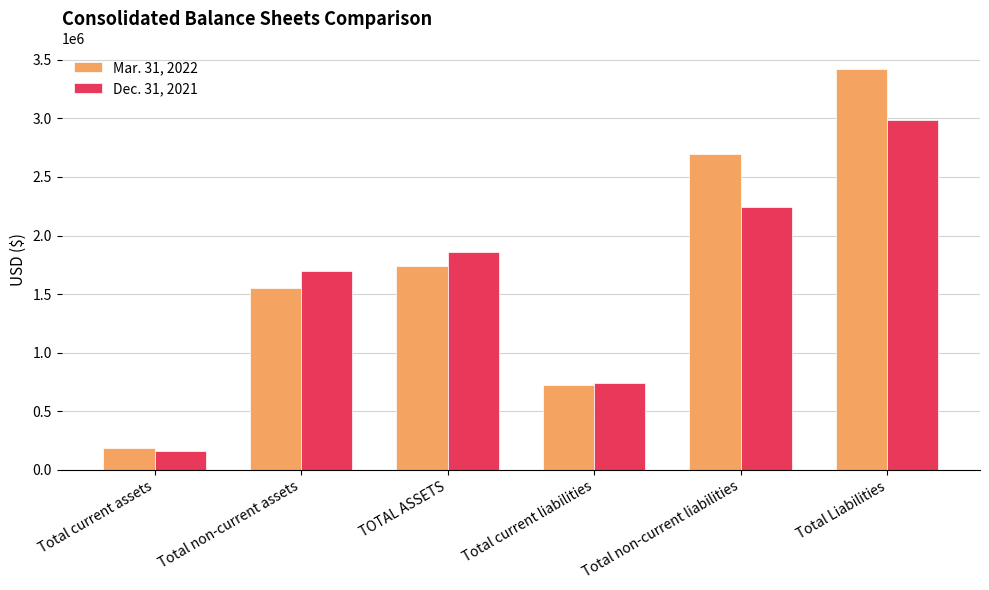

The value of Mar. 31, 2022 at TOTAL ASSETS is 2831345. True or false?

False